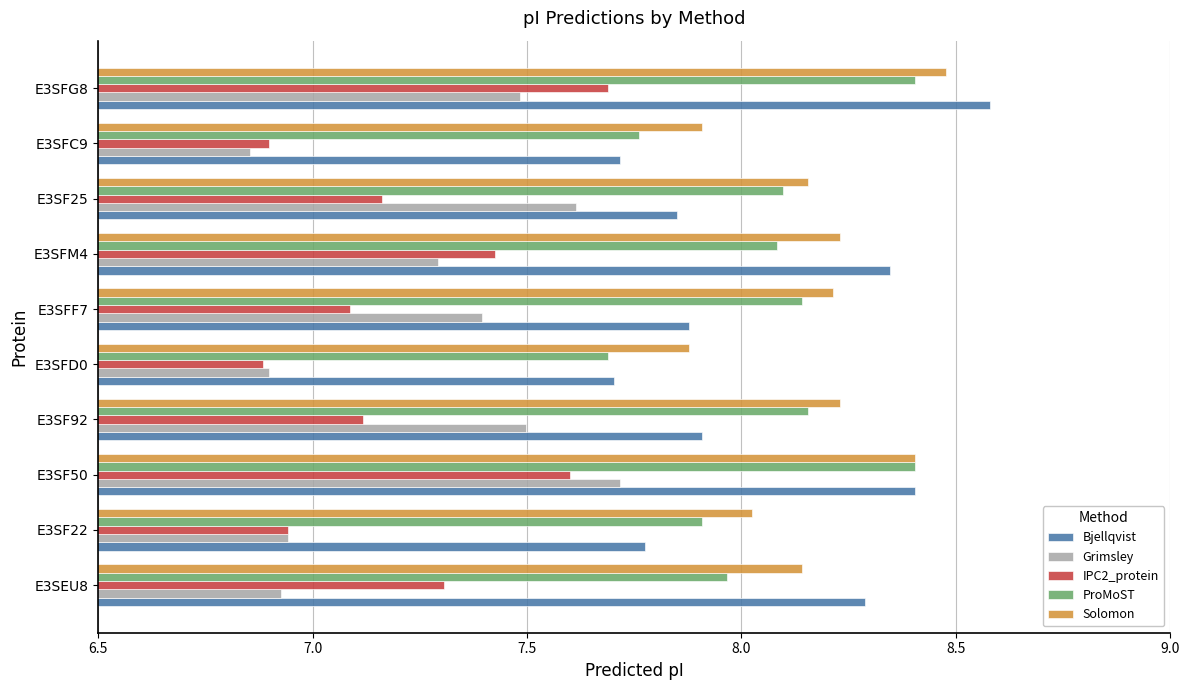

At which category is the sum across all series the highest?

E3SFG8